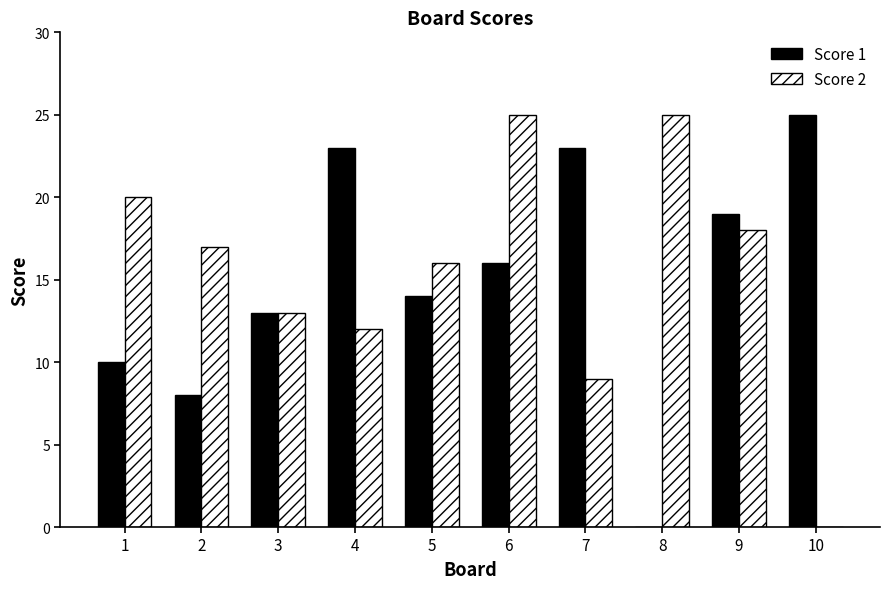

Are the bars grouped side by side (vs. stacked)?

Yes